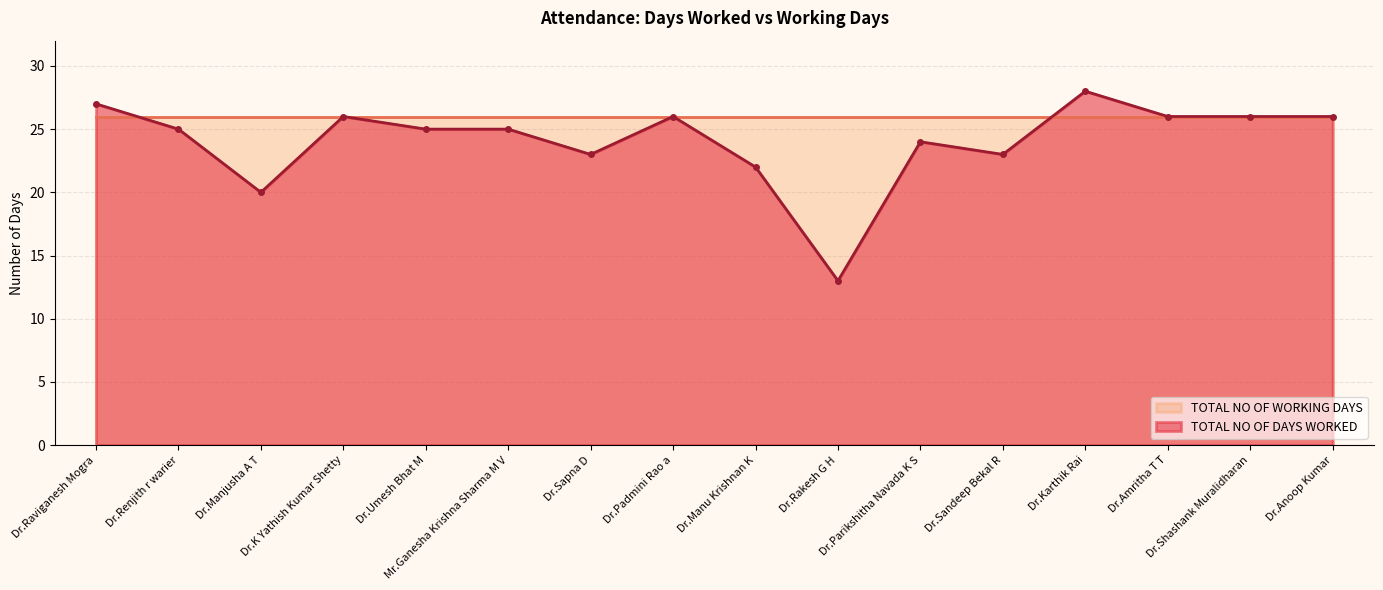

Which label corresponds to the largest value in the chart?

Dr.Karthik Rai